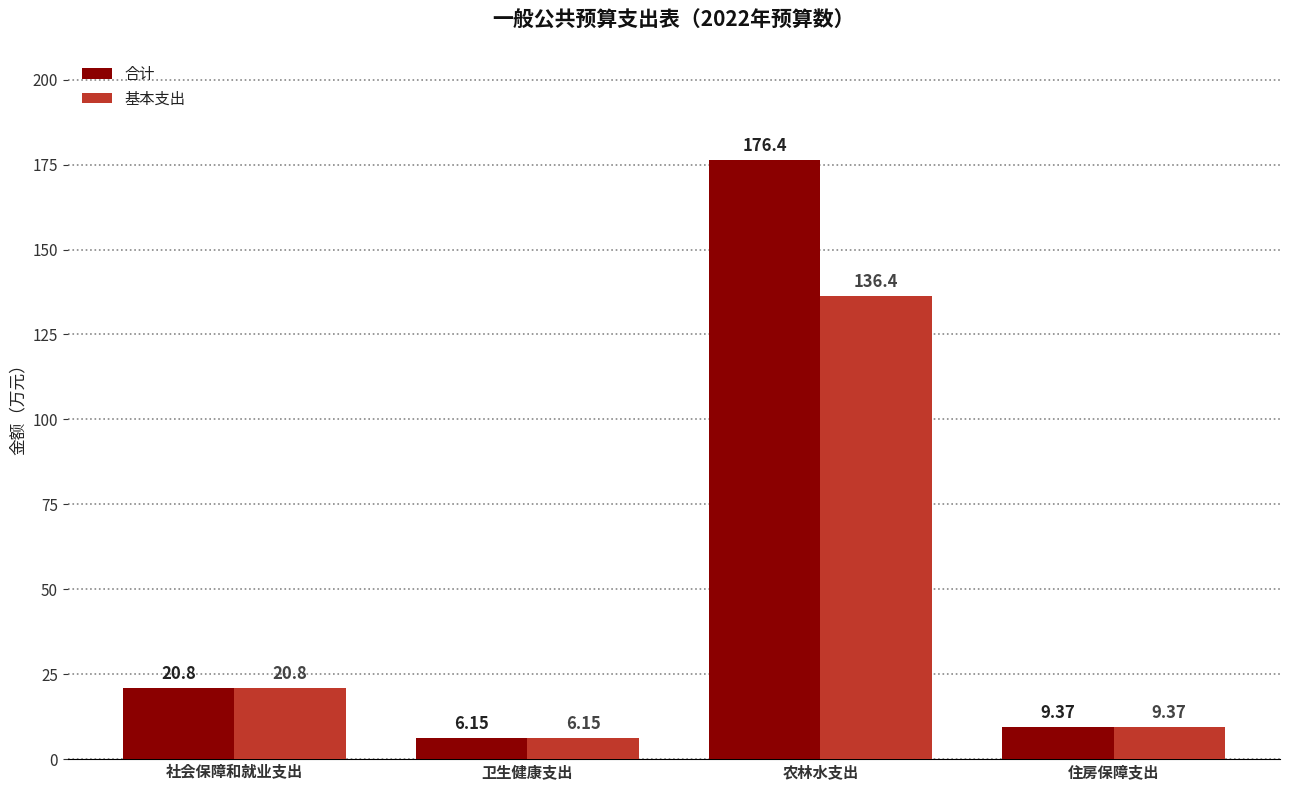

What is the greatest value displayed?

176.4